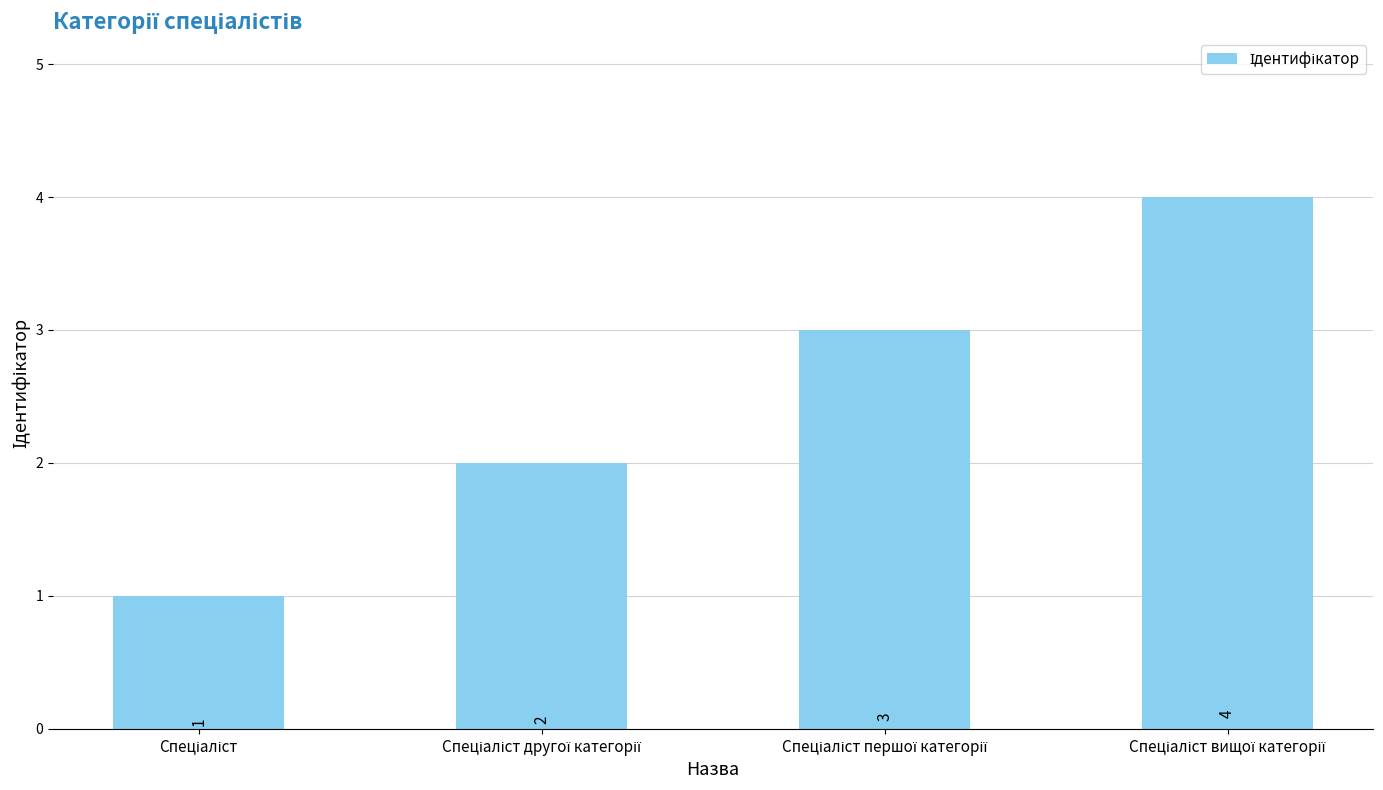

Reading left to right, what are all the values shown in this chart?

1	2	3	4